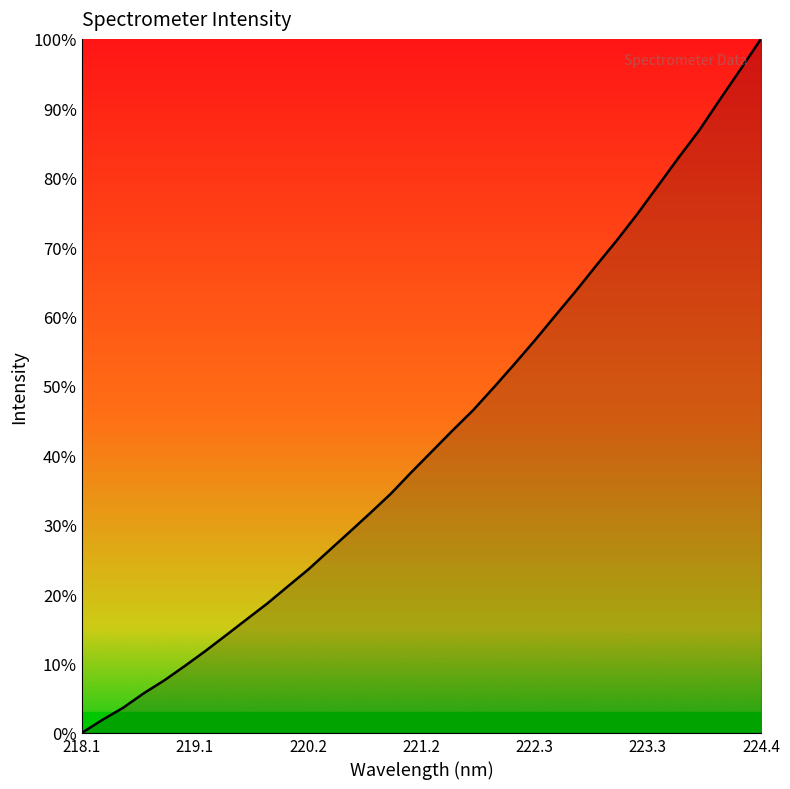

What is the difference between the maximum and minimum values?

100.0